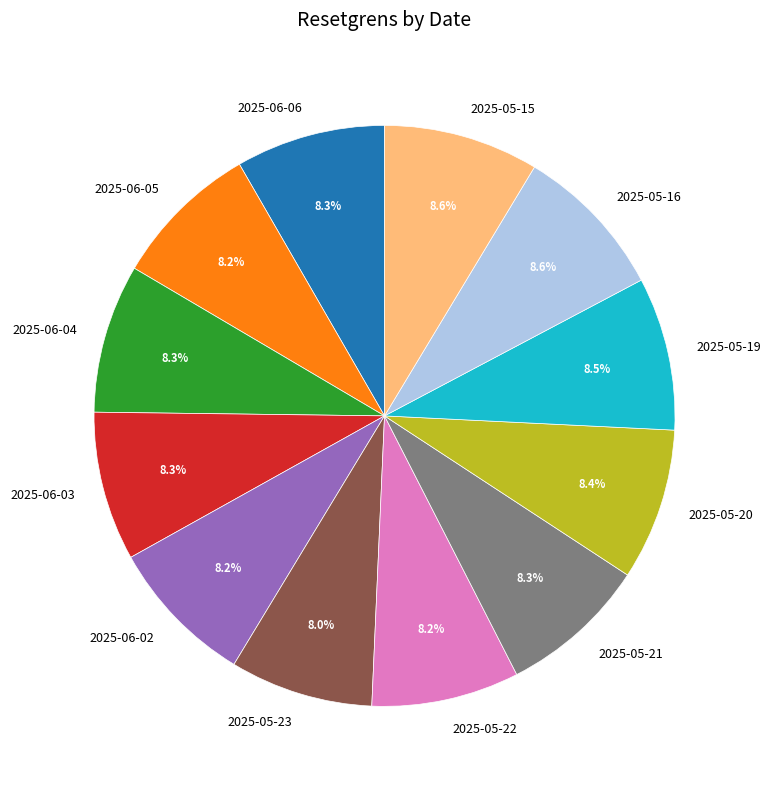

Does 2025-06-04 represent more than half of the total?

No